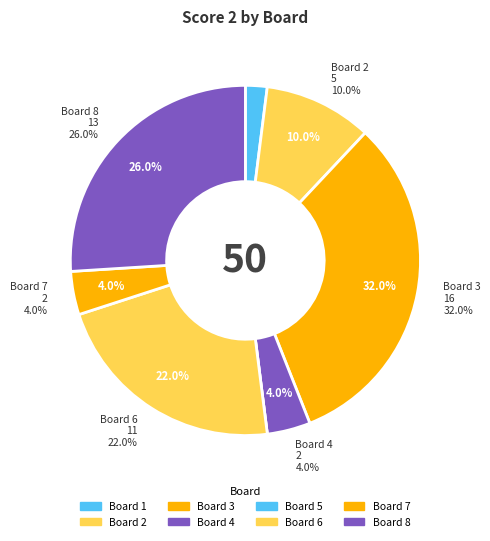

True or false: Board 2 accounts for 10% of the total.

True